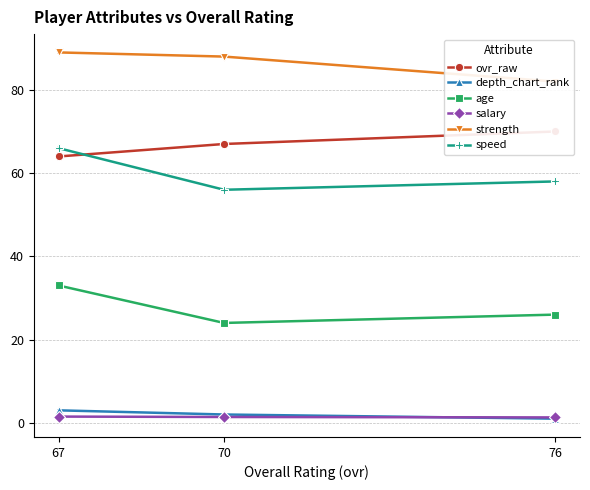

Is it true that strength equals 21.0 at 70?

False